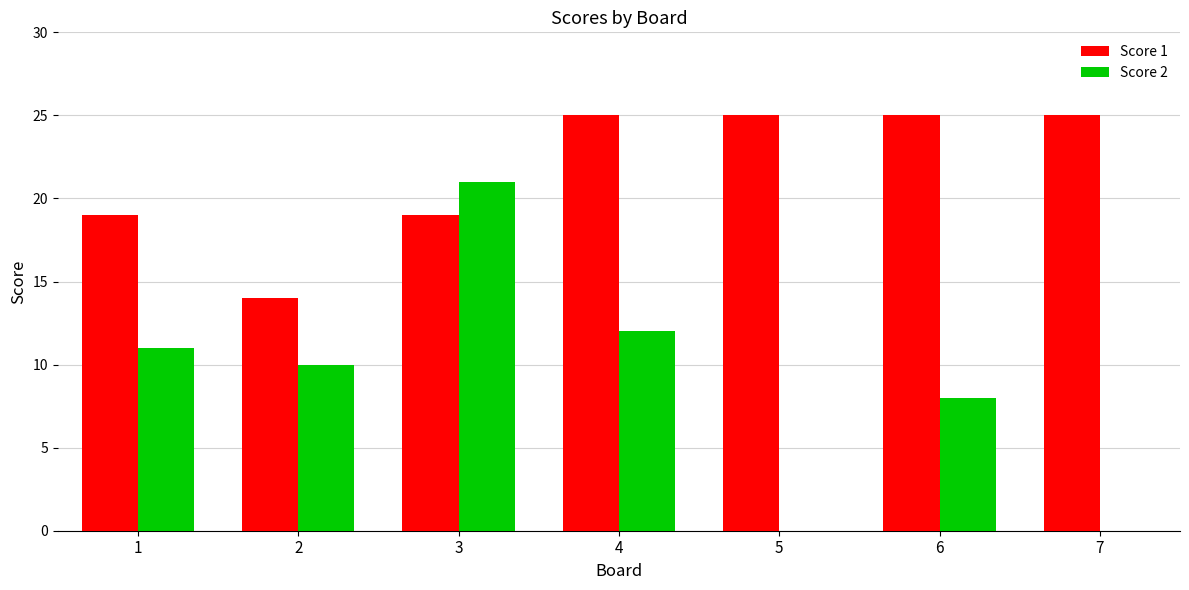

What is the total value across all series at 7?

25